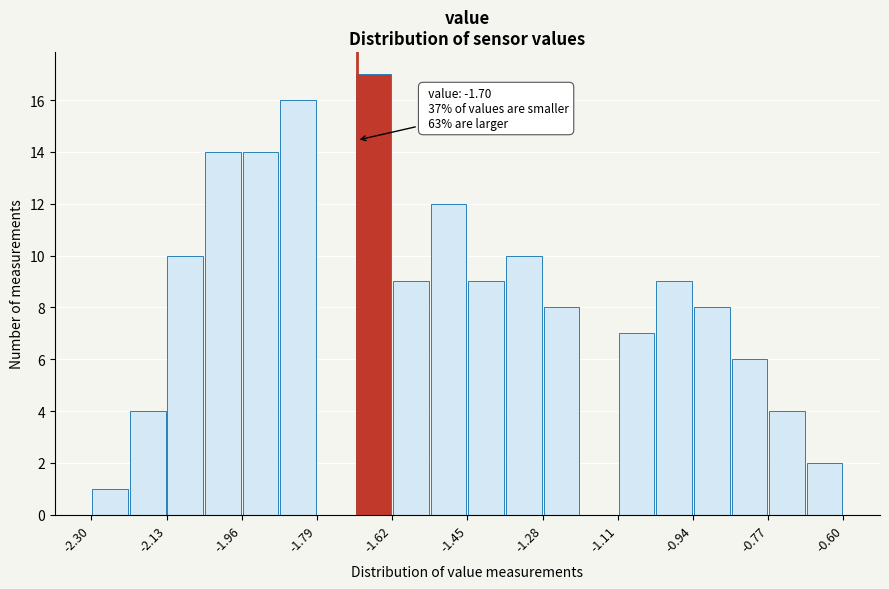

Which range on the x-axis has the tallest bar?

-1.705 to -1.620